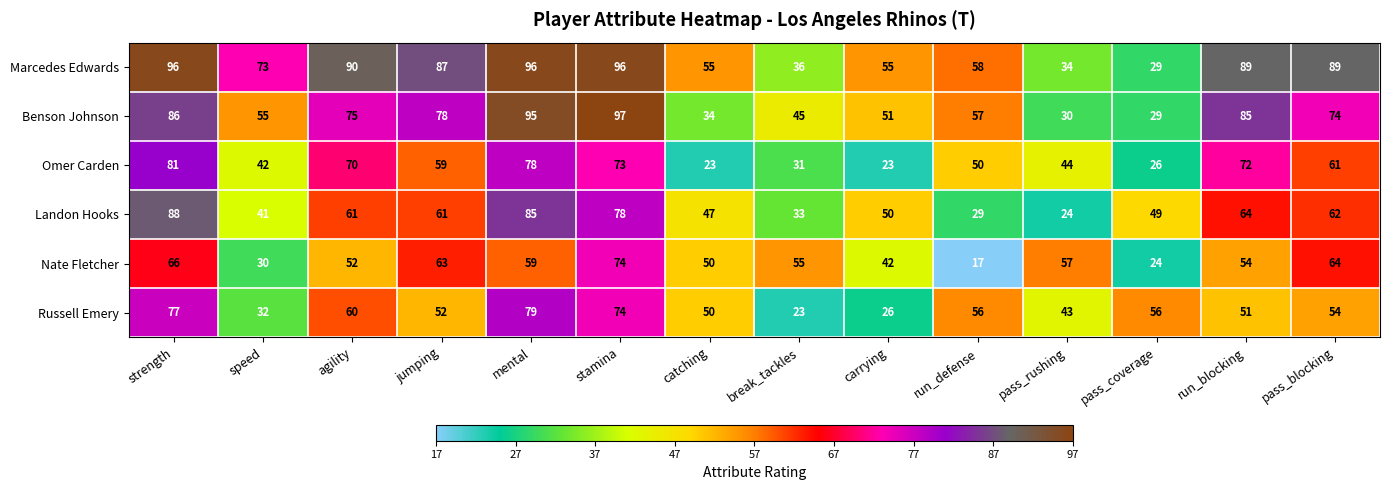

True or false: Marcedes Edwards has a value of 126 at pass_blocking.

False